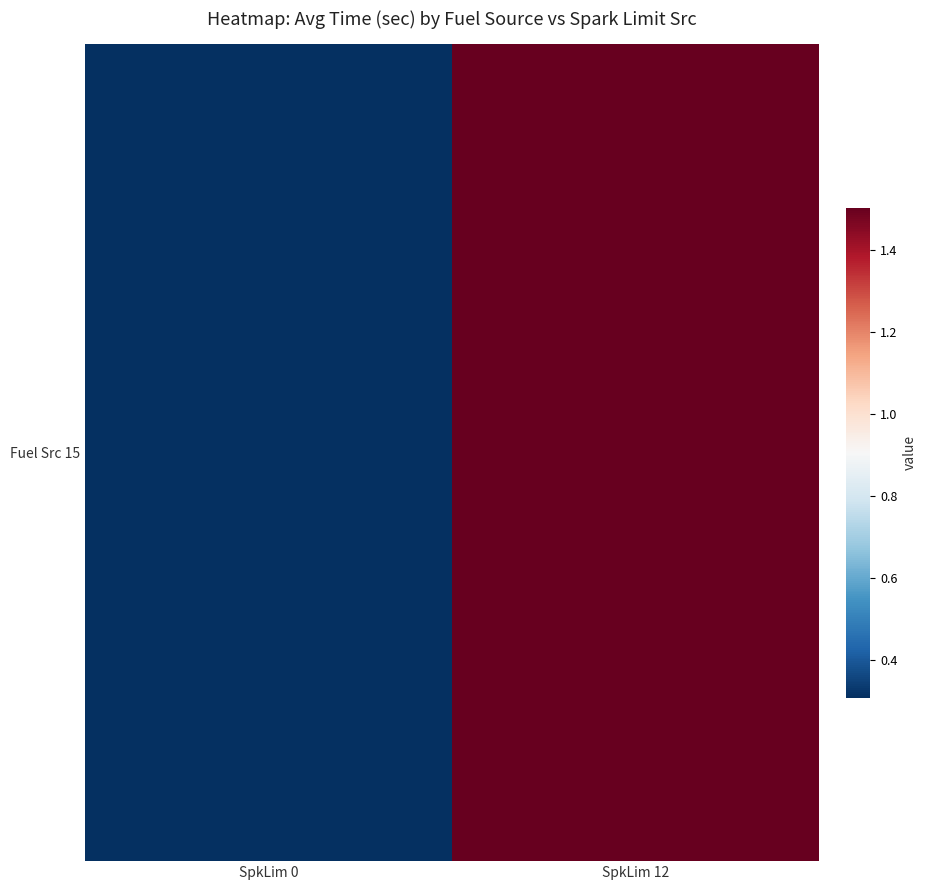

How many data points are less than 1?

1